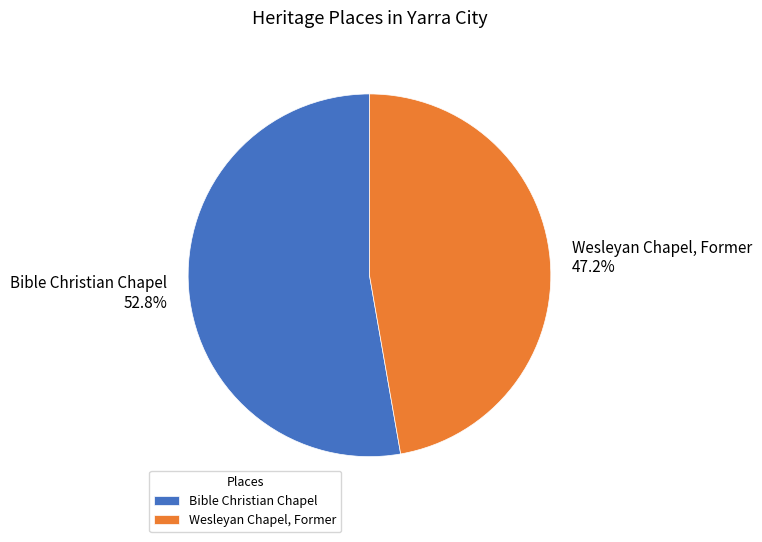

To the nearest percent, what portion does Bible Christian Chapel represent?

53%